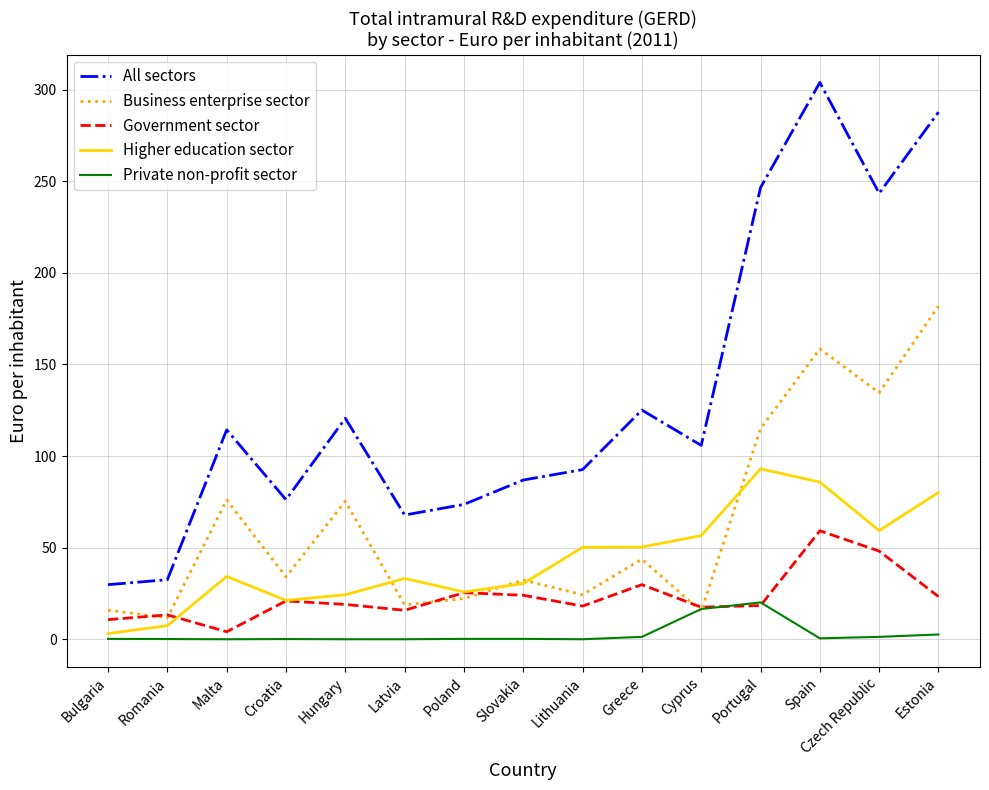

What is the difference between the maximum and minimum values in the All sectors series?

274.1